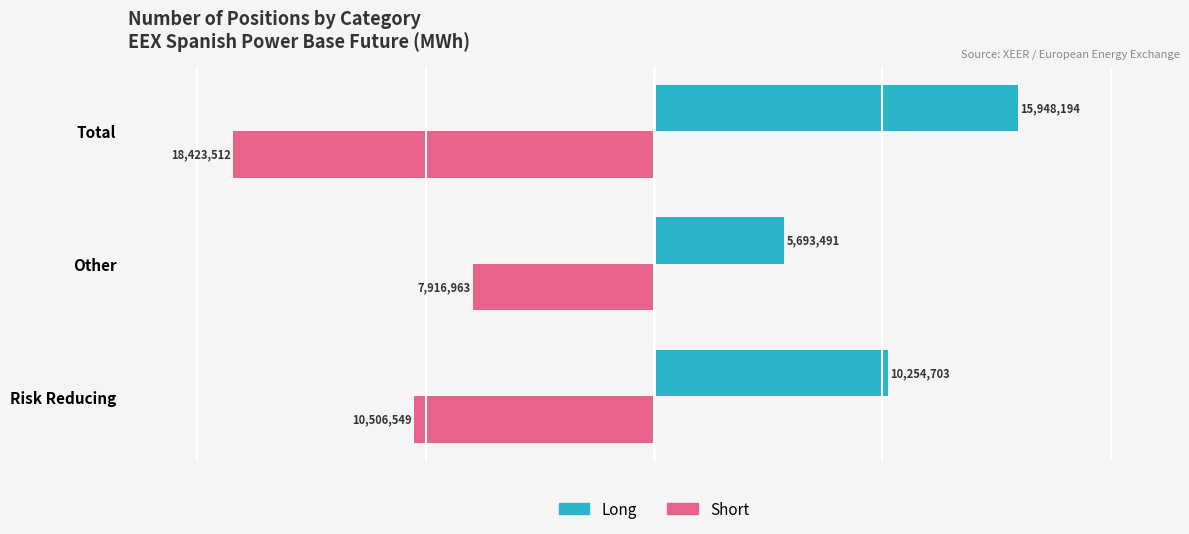

Count the number of categories in the chart.

3